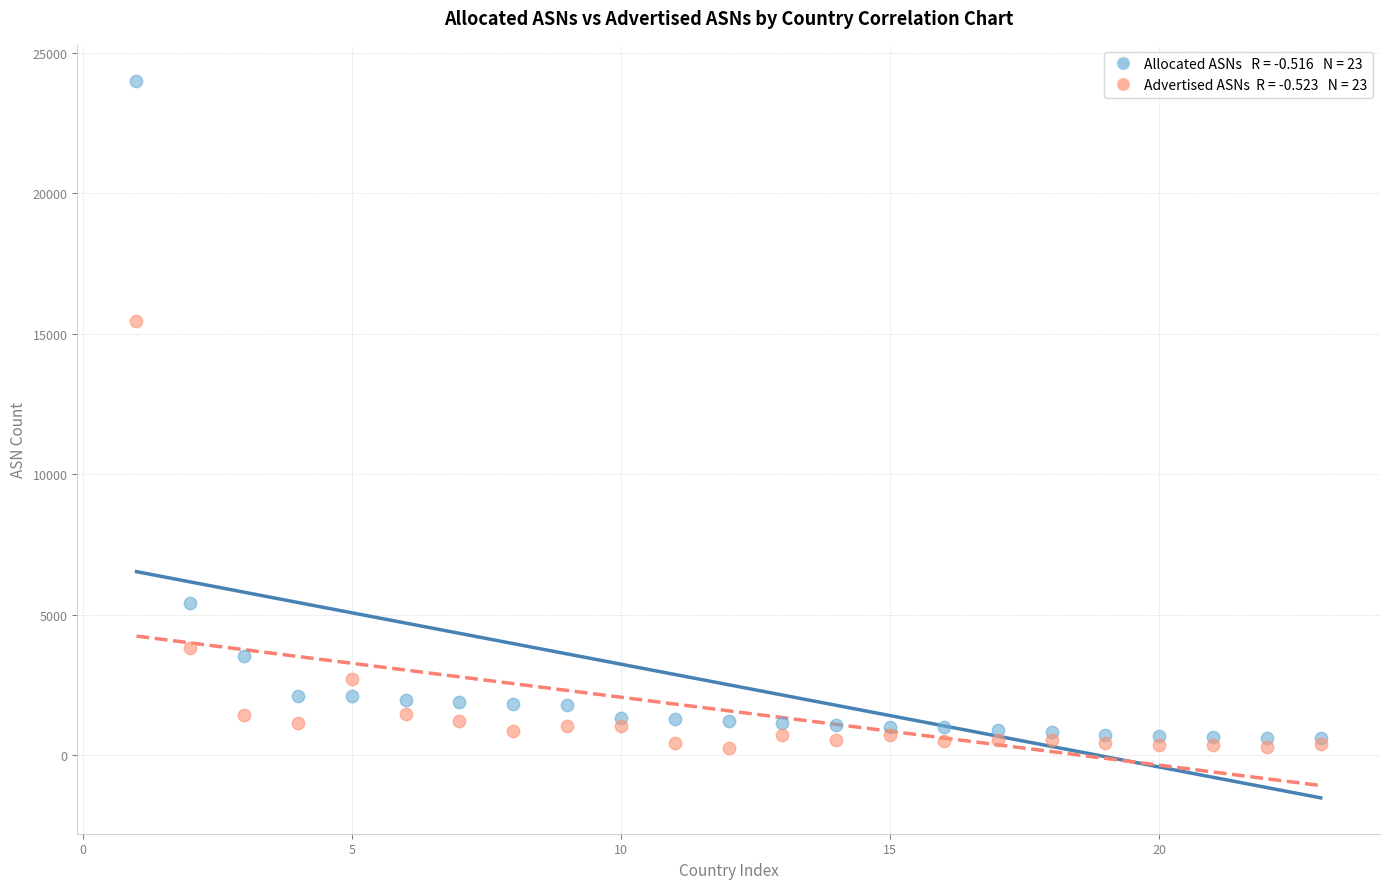

Across all series, what Y value is closest to 12144?

15453